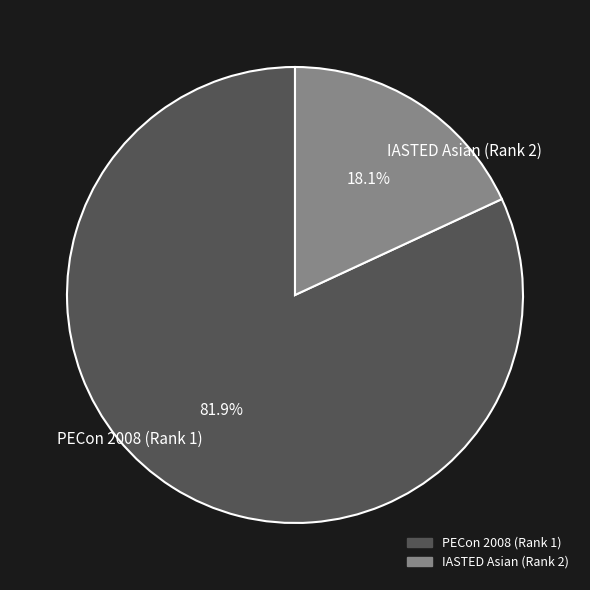

The IASTED Asian (Rank 2) slice represents 25% of the pie. True or false?

False